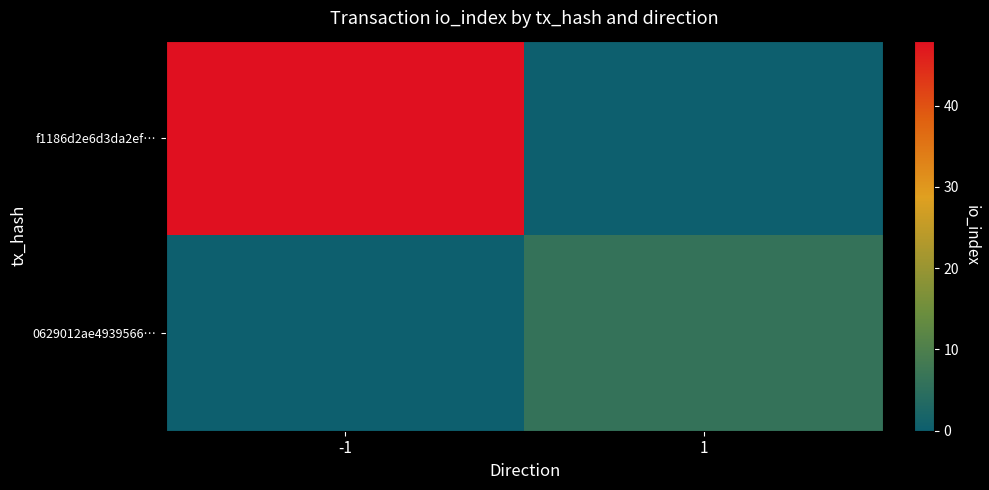

Which label corresponds to the largest value in the chart?

-1